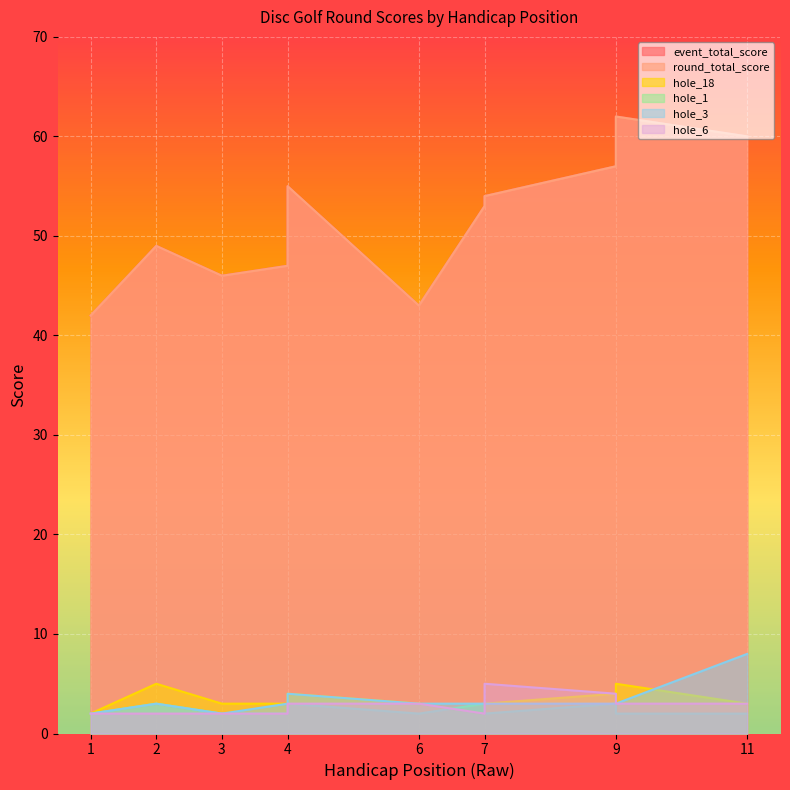

True or false: hole_3 has a value of 3 at 9.

True